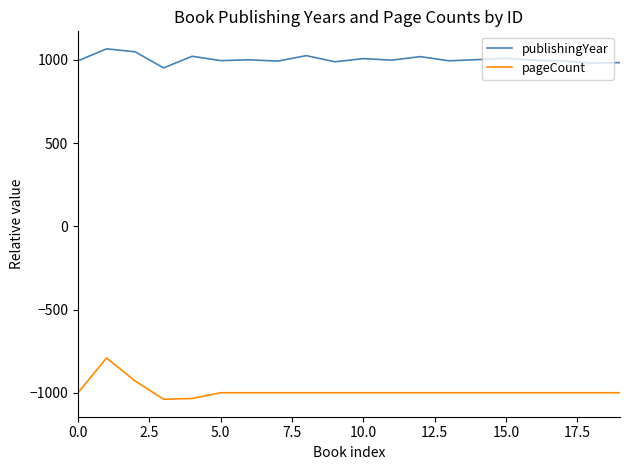

What is the greatest value displayed?

1066.8